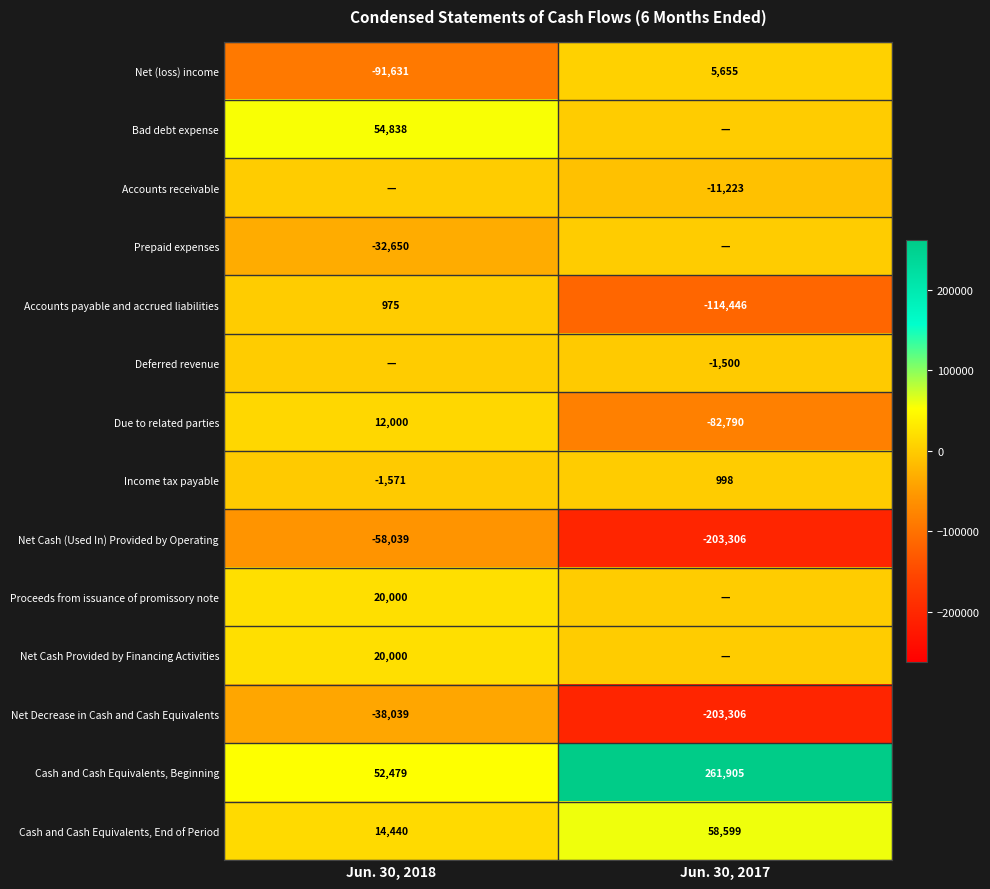

Which category has the highest value across all series?

Jun. 30, 2017